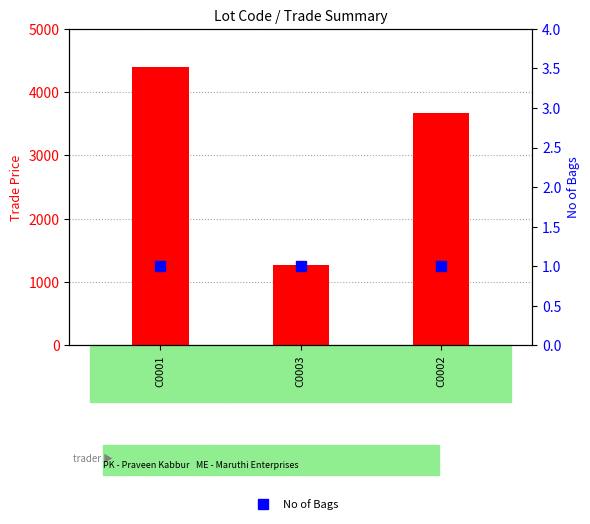

Is the value of Trade Price at C0002 greater than the value of No of Bags at C0002?

Yes